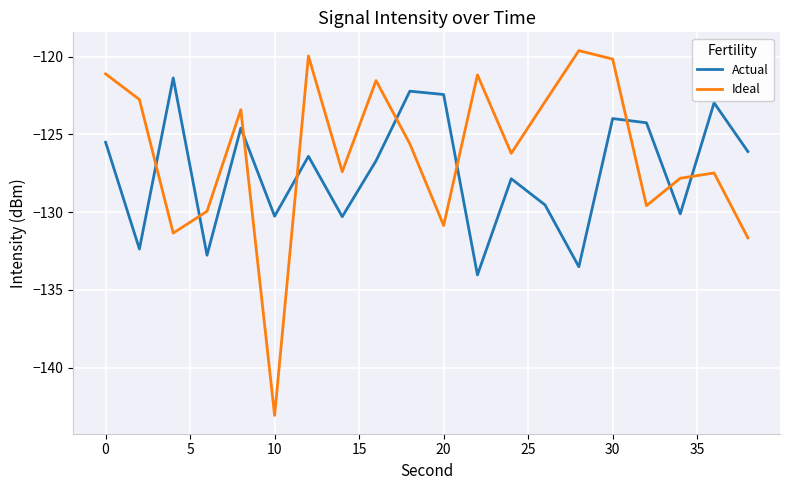

List the series in order of their peak value, highest first.

Ideal, Actual